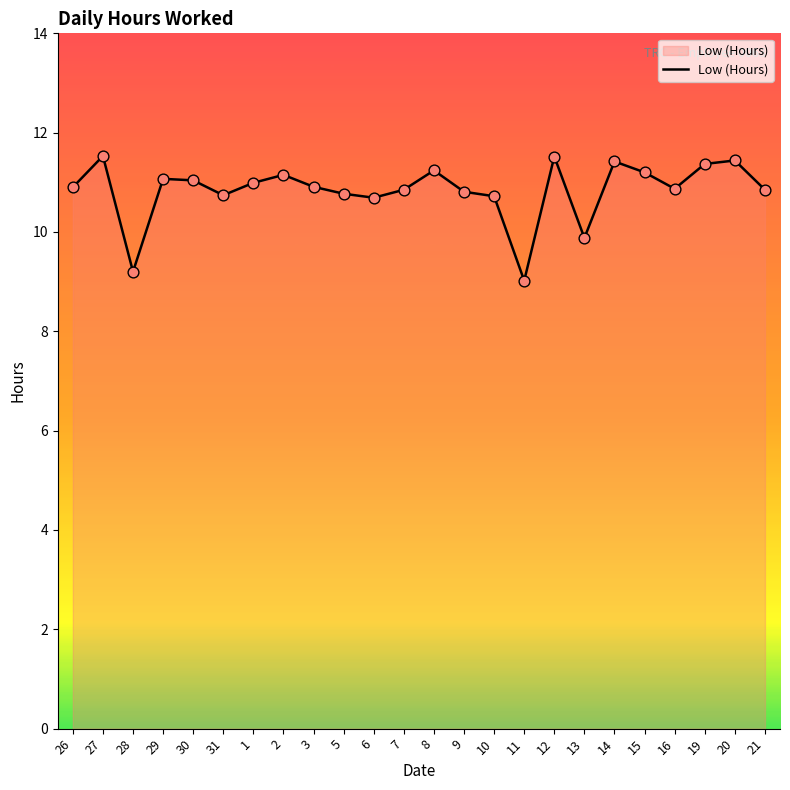

What is the ratio of the value at 5 to the value at 30?

1.0